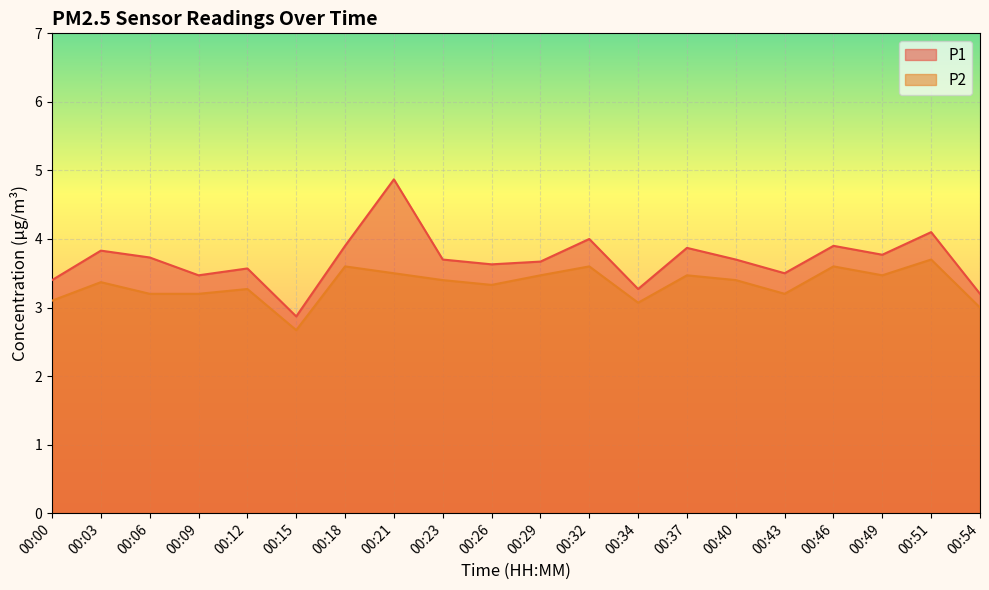

How many lines are shown in the chart?

2